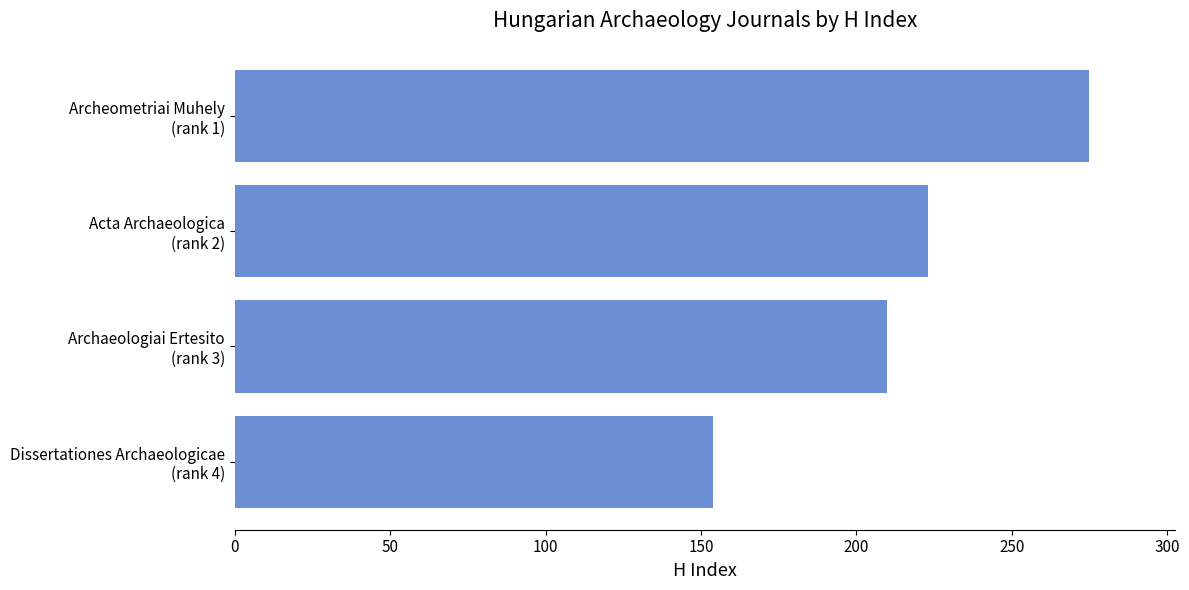

Does the chart contain any negative values?

No